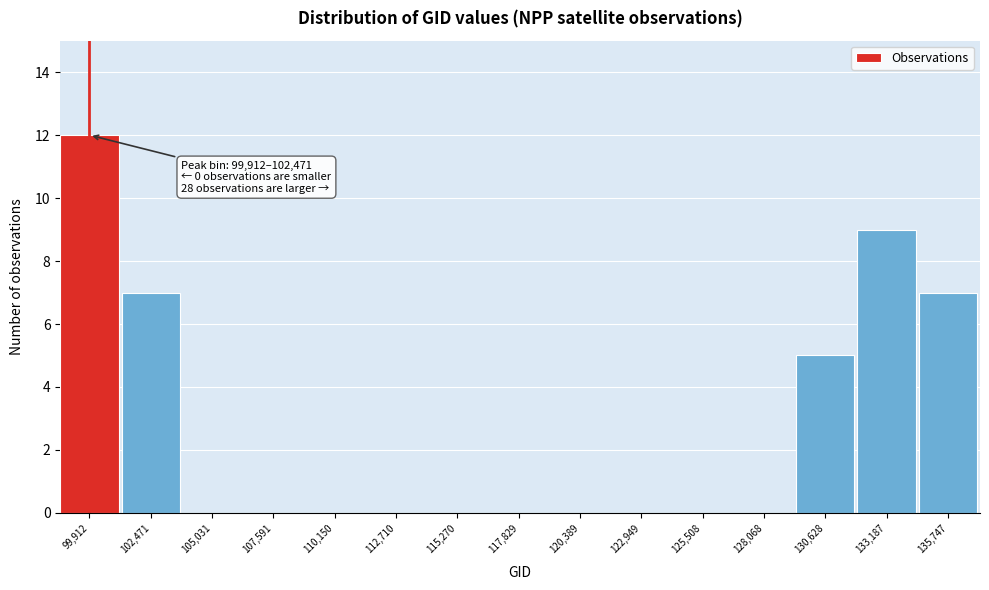

Reading left to right, extract all data points from this chart.

99,912=12	102,471=7	105,031=0	107,591=0	110,150=0	112,710=0	115,270=0	117,829=0	120,389=0	122,949=0	125,508=0	128,068=0	130,628=5	133,187=9	135,747=7